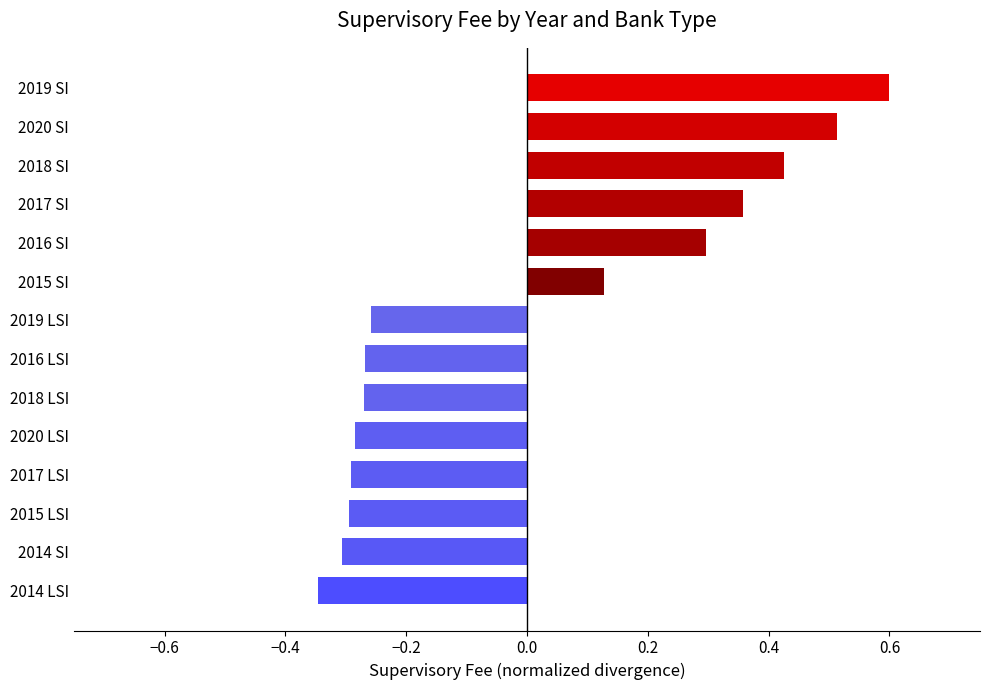

Where is the data nearest to the value 0?

2015 SI